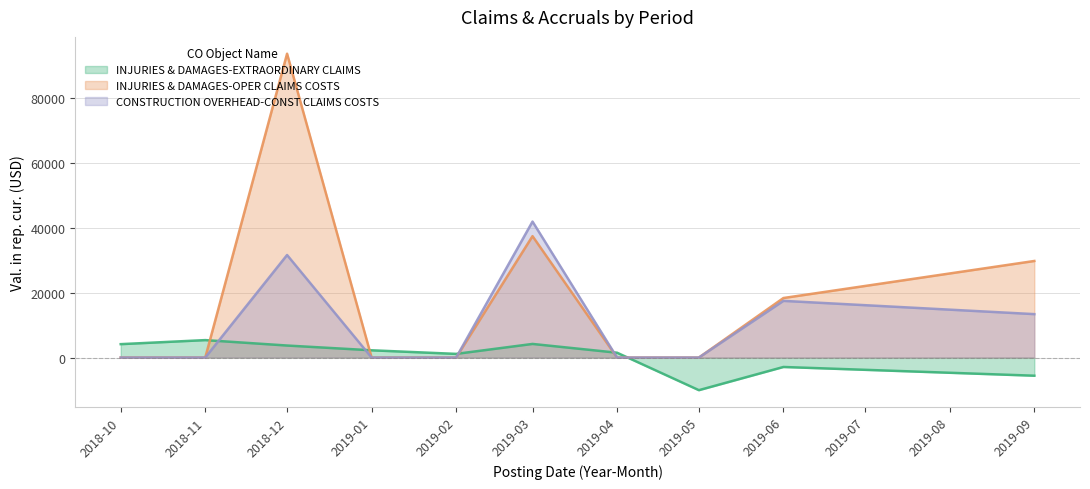

Count the number of data series in this chart.

3